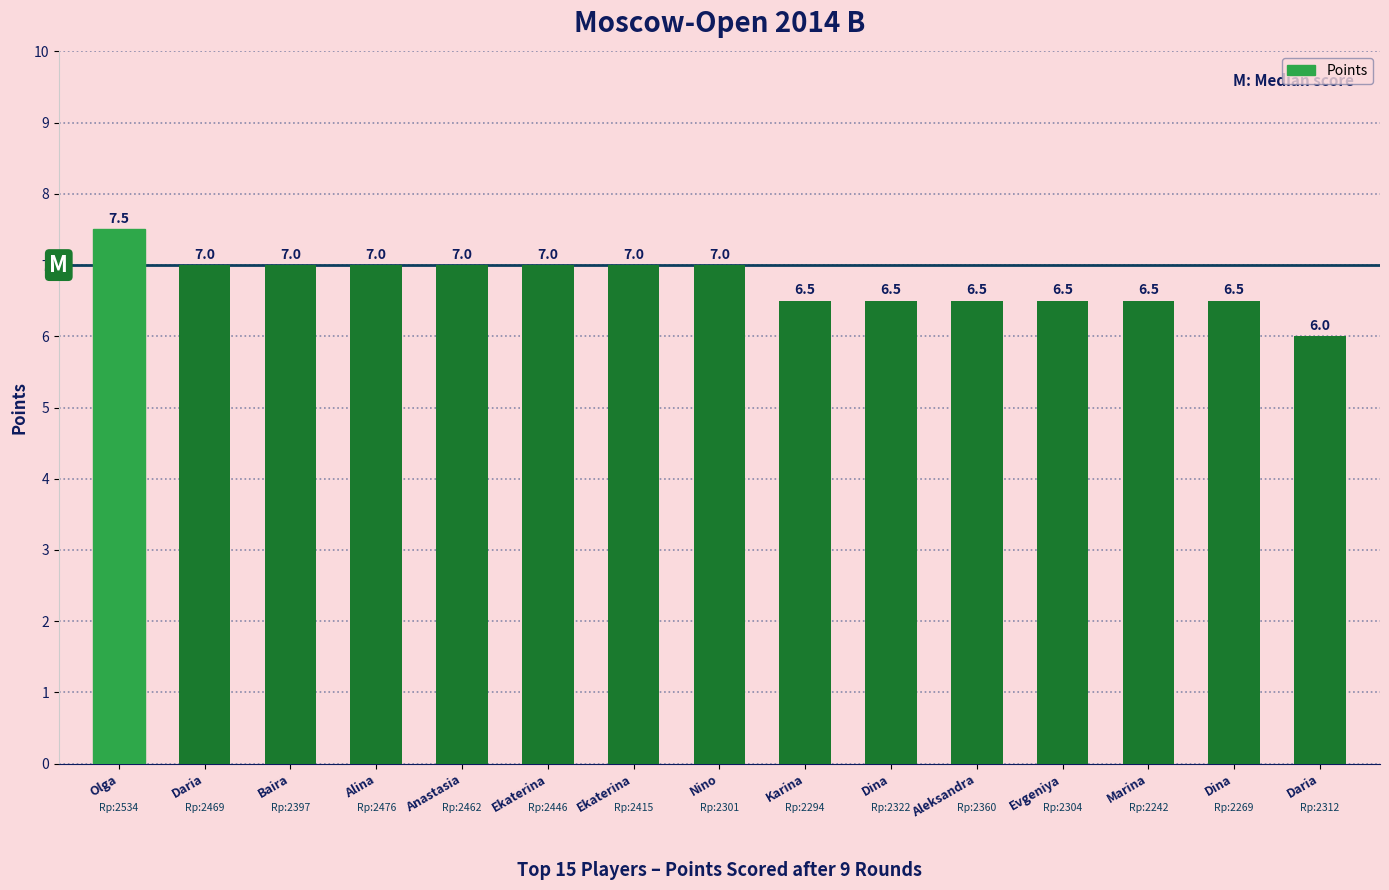

What is the label of the 7th bar from the right?

Karina